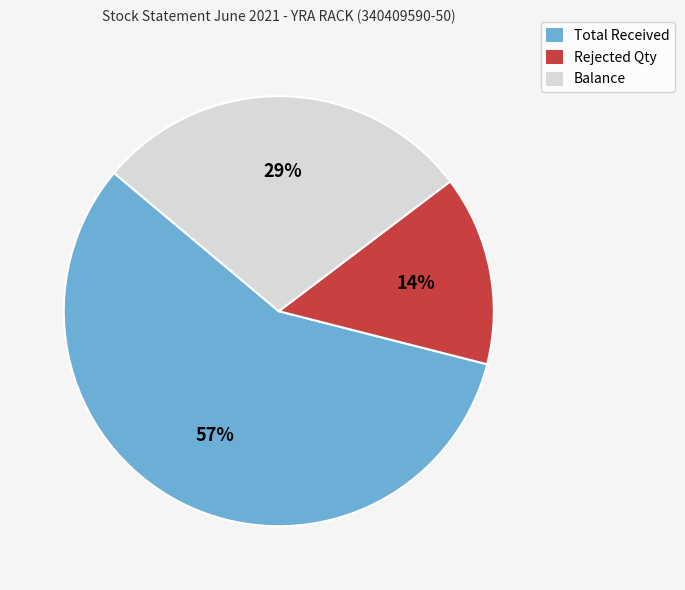

Is the sum of Balance and Total Received greater than half?

Yes